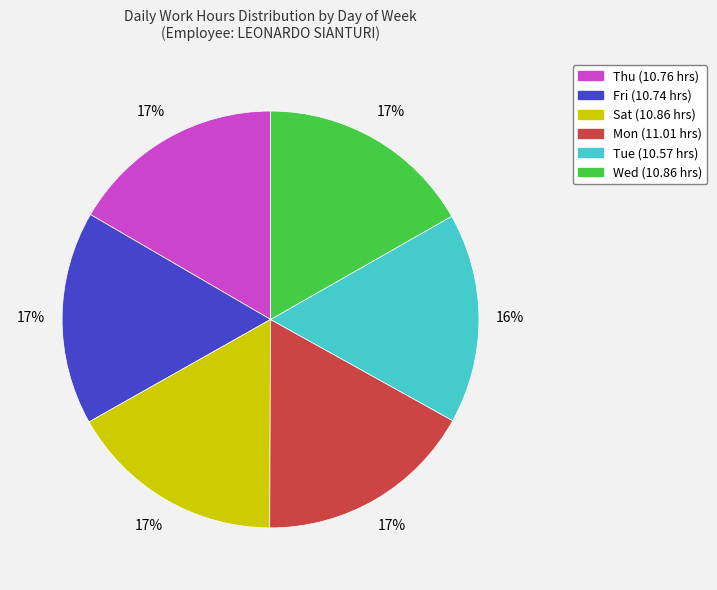

To the nearest percent, what percentage of the pie is Mon?

17%